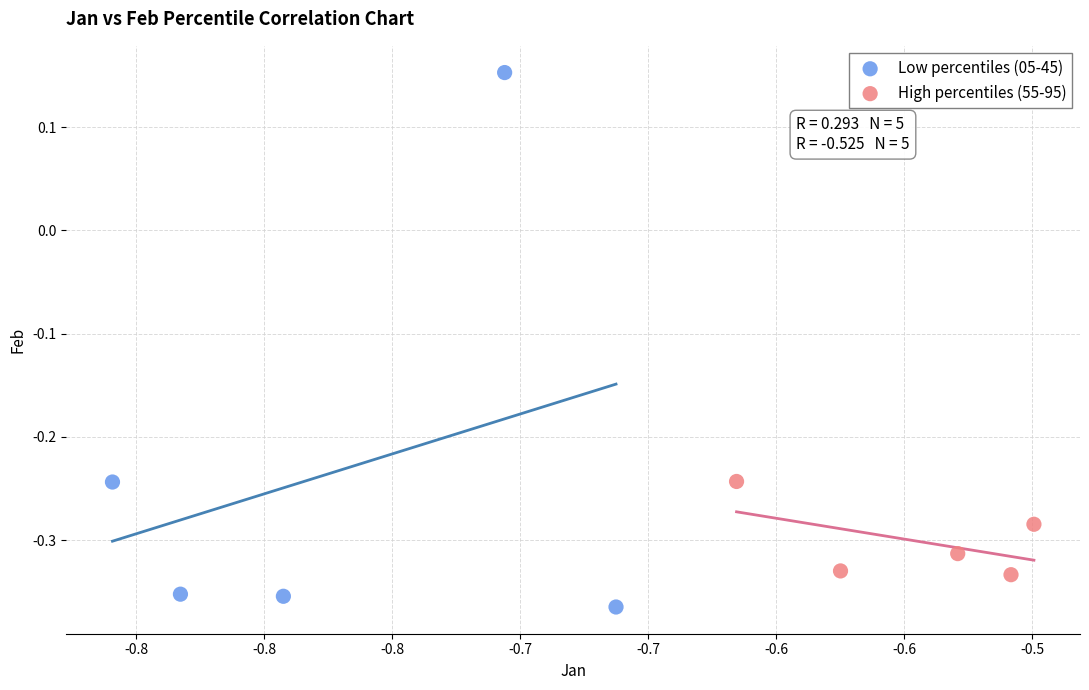

Which series contains the lowest Y value?

Low percentiles (05-45)